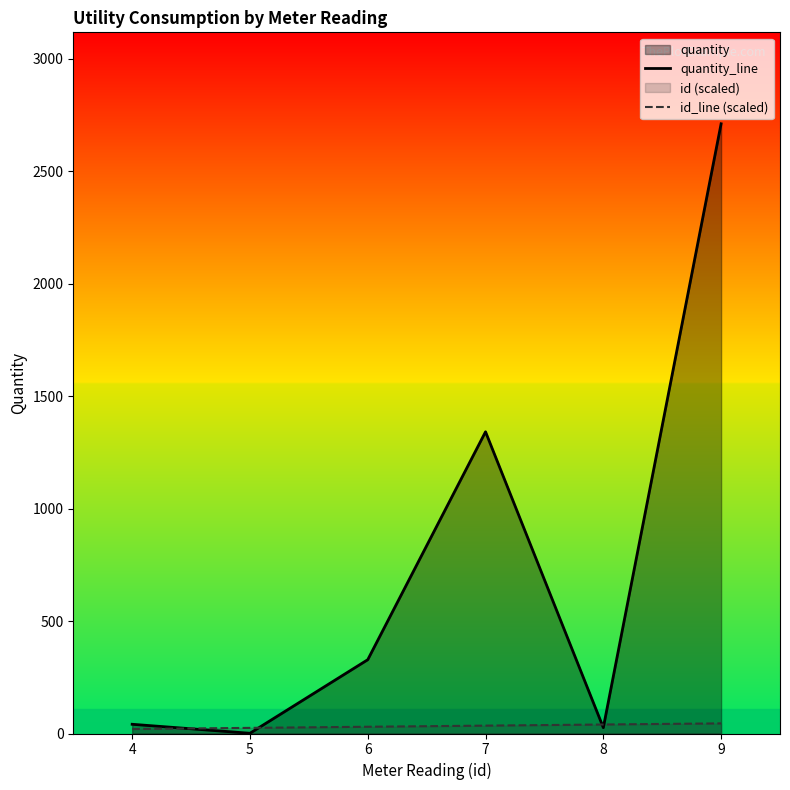

Rank the categories by quantity_line value from lowest to highest.

5, 8, 4, 6, 7, 9